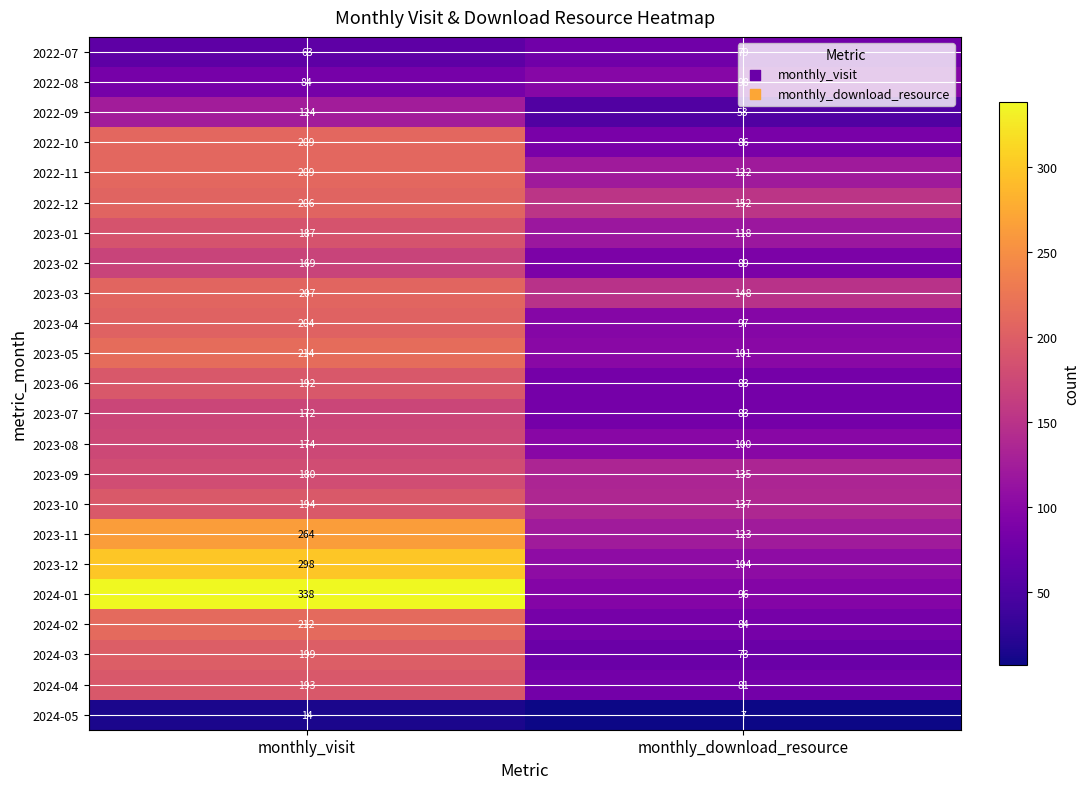

What is the approximate value of 2022-08 at monthly_download_resource?

98